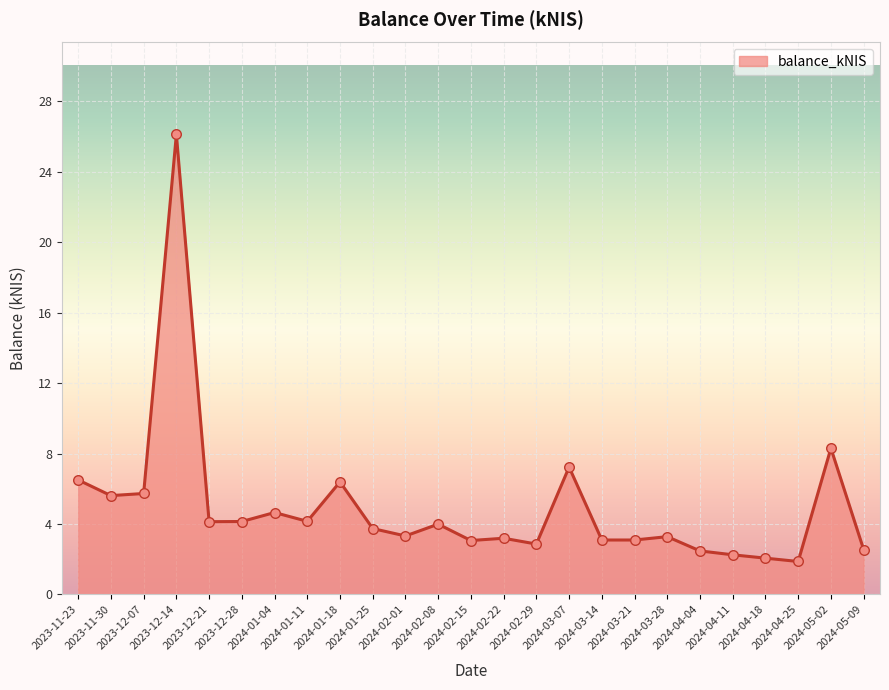

What is the change in value from 2023-12-14 to 2024-04-04?

-23.6